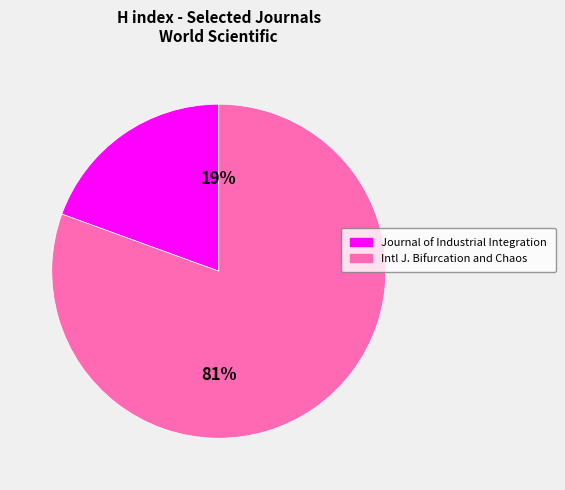

Does any single category account for the majority?

Yes